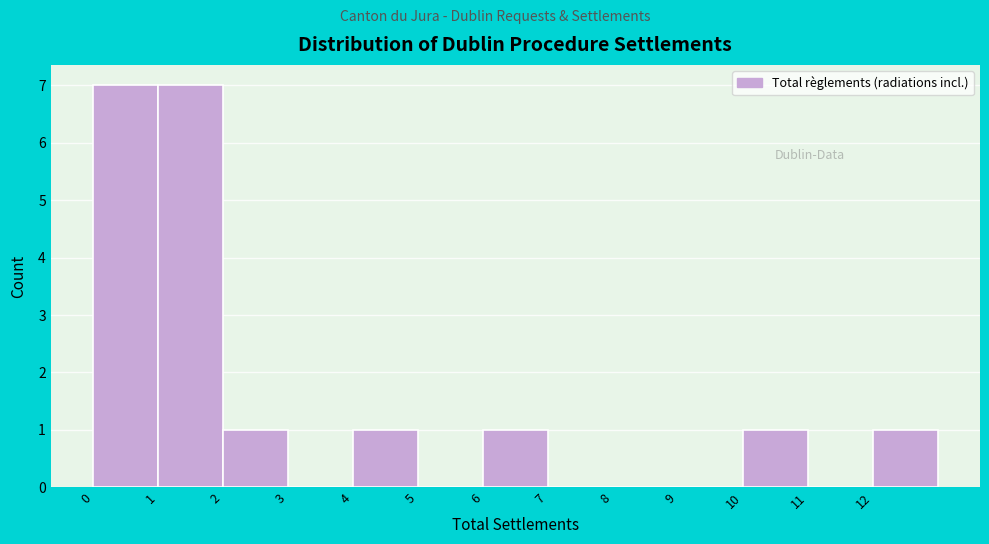

How tall is the bar that spans 12 to 13 on the x-axis? The values are not printed on the chart, so give them approximately, as read against the axis.

1